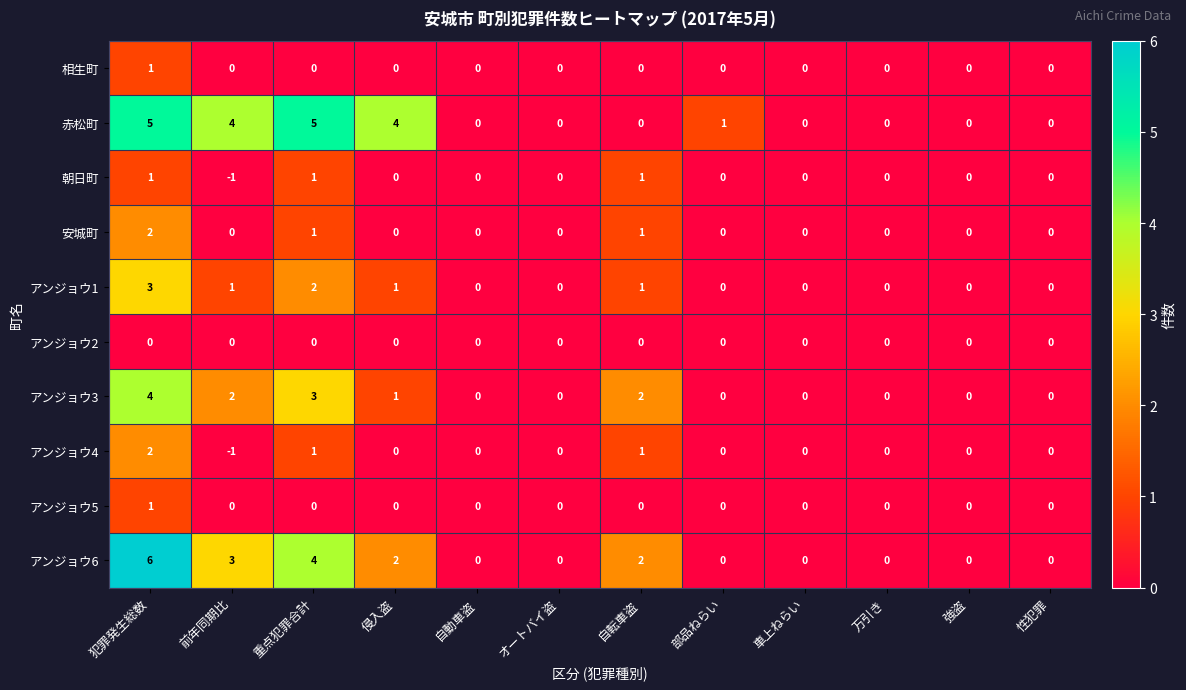

Count the number of data series in this chart.

10